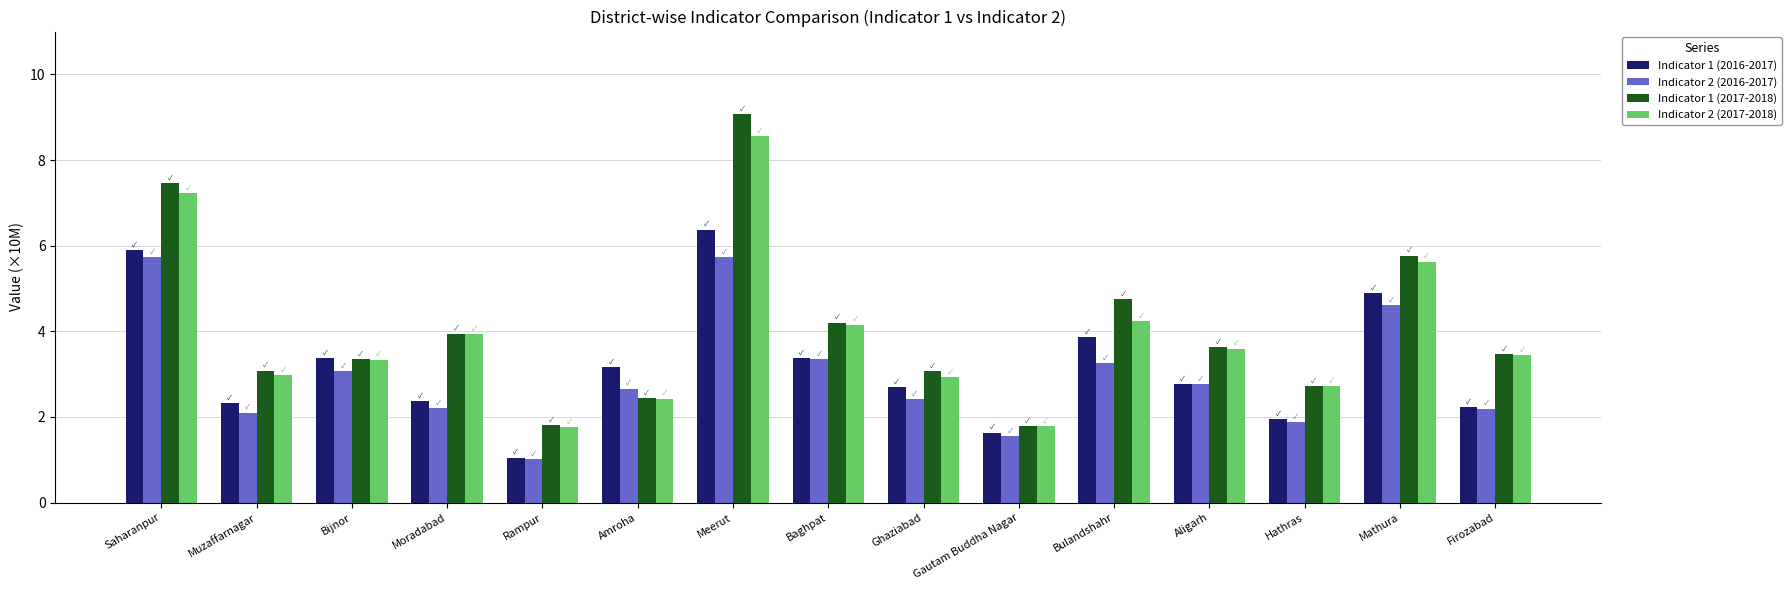

Is it true that Indicator 2 (2017-2018) equals 4.0 at Saharanpur?

False